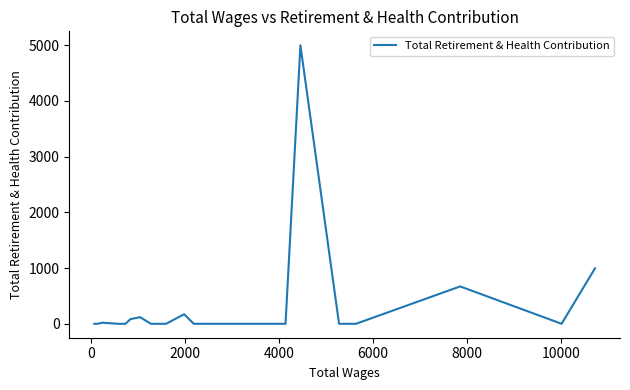

How many interior local valleys (lower than both neighbors) does the data have?

1